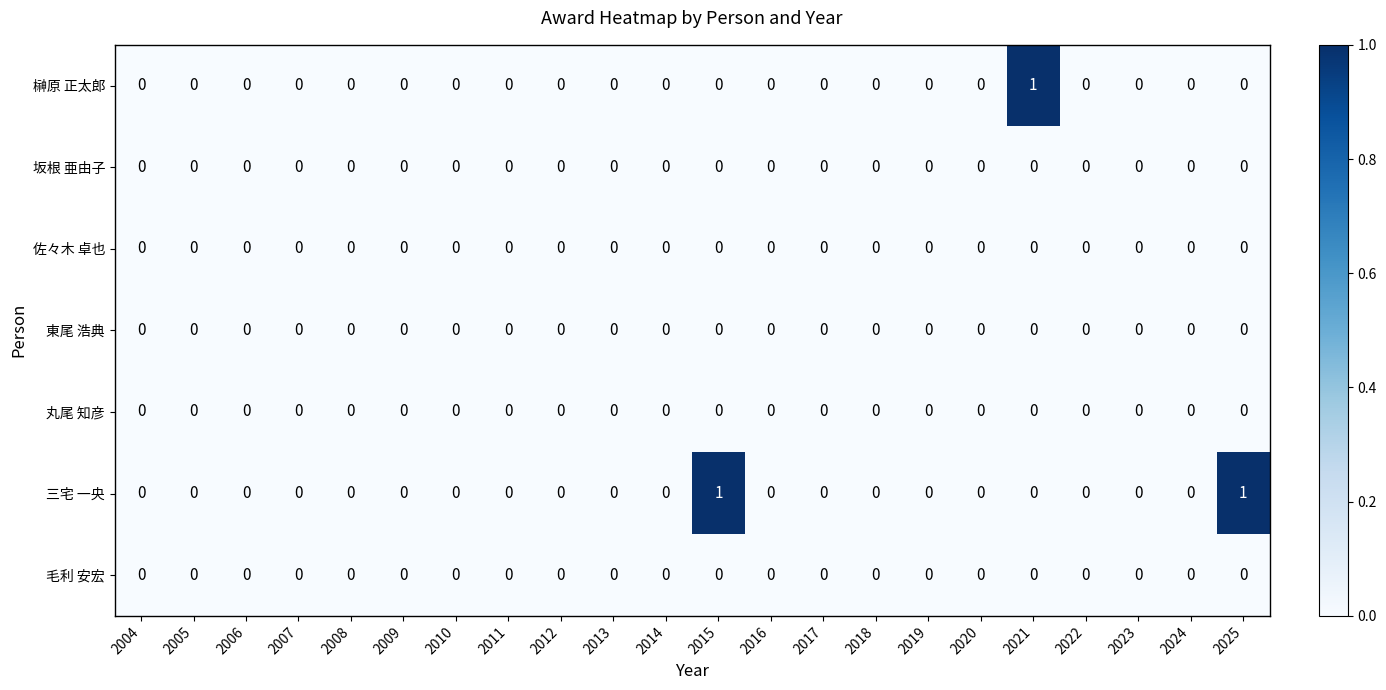

True or false: 榊原 正太郎 has a value of 1 at 2009.

False